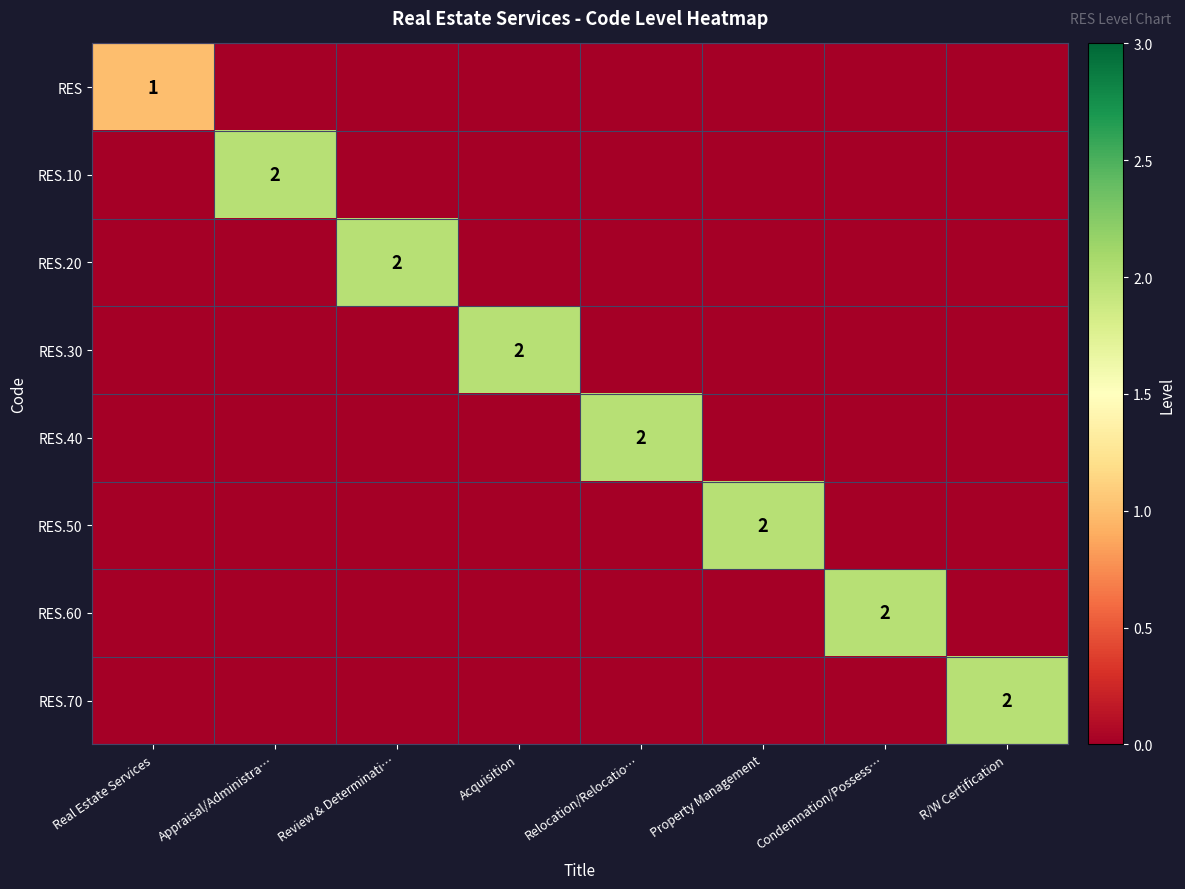

Between Review & Determinati… and Condemnation/Possess…, which series saw the biggest shift?

RES.20